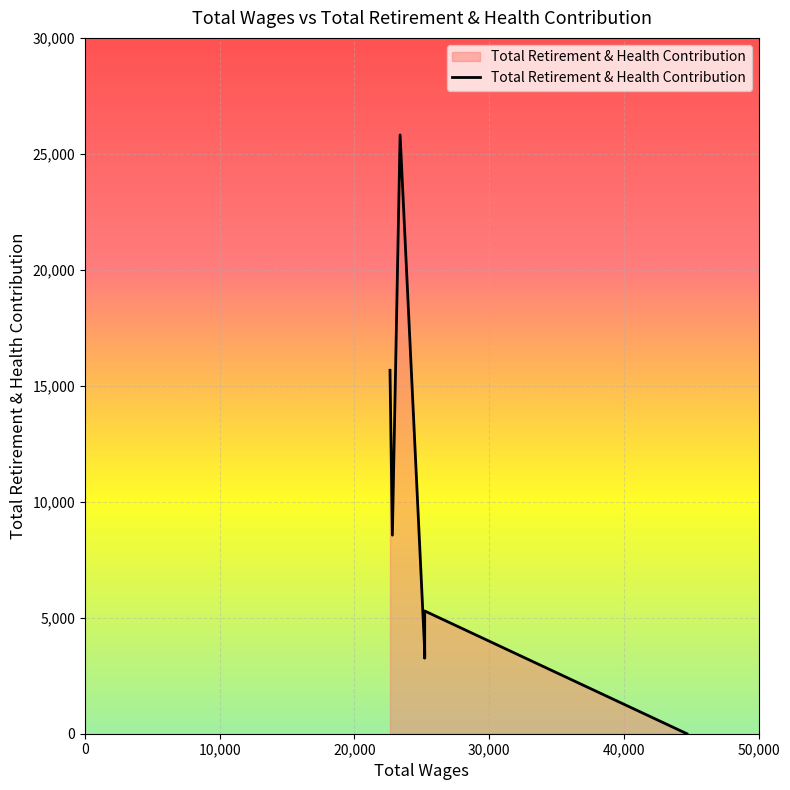

Between 44672.0 and 22816.0, which is larger?

22816.0